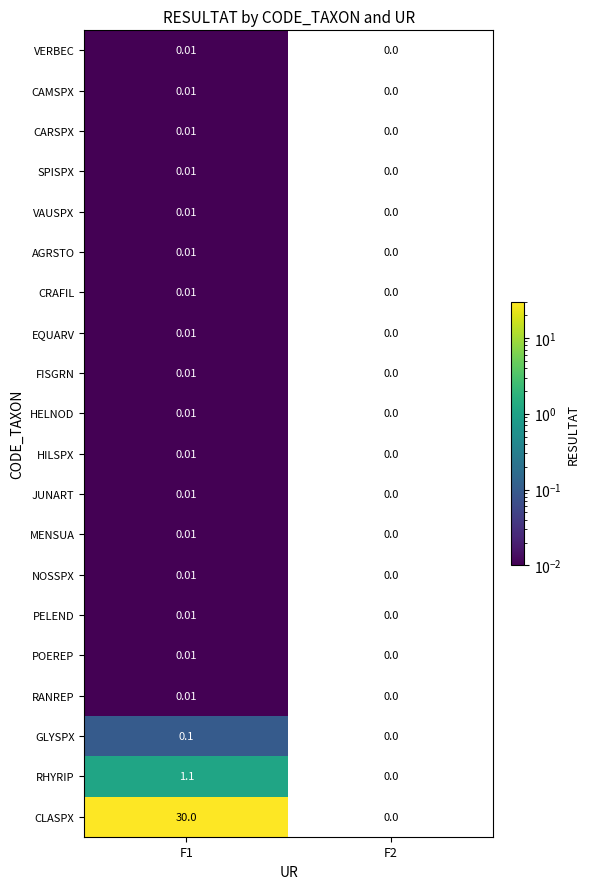

Which series has the largest total across all categories?

CLASPX